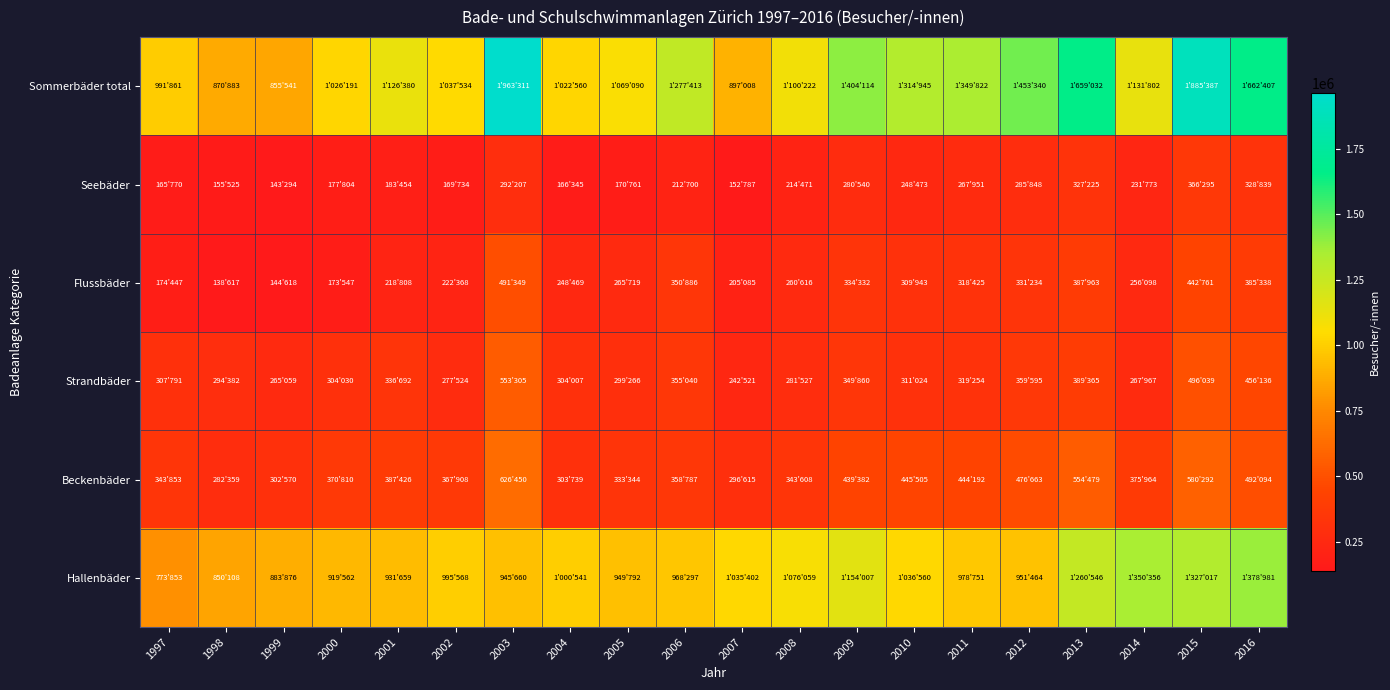

How many data points does each series have?

20